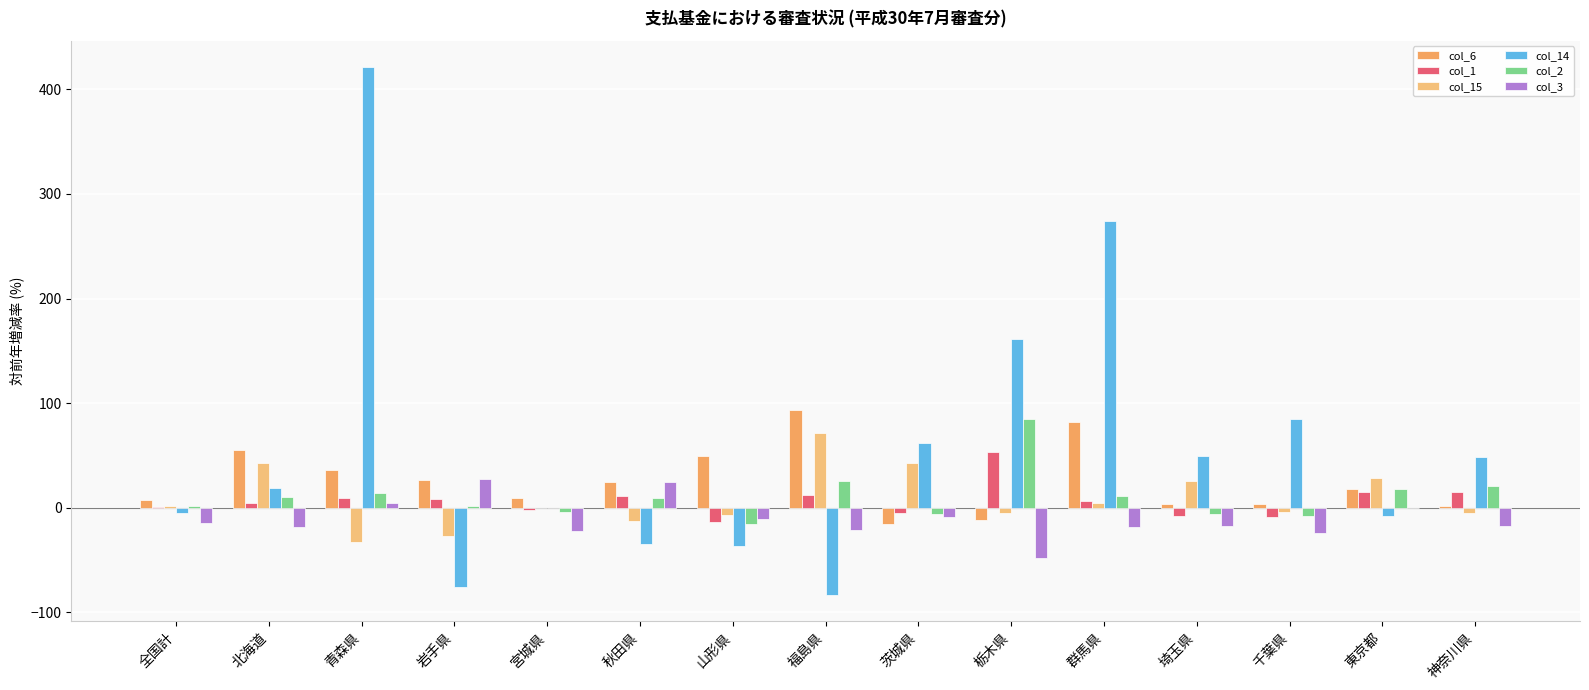

How many series are shown in this chart?

6